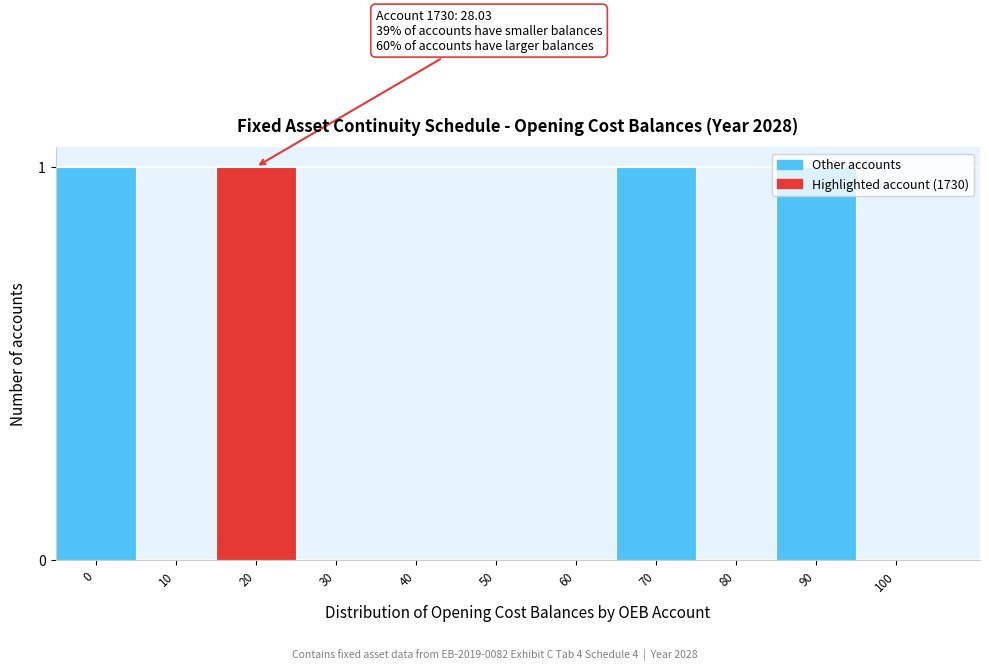

Between 40 and 70, which is larger?

70